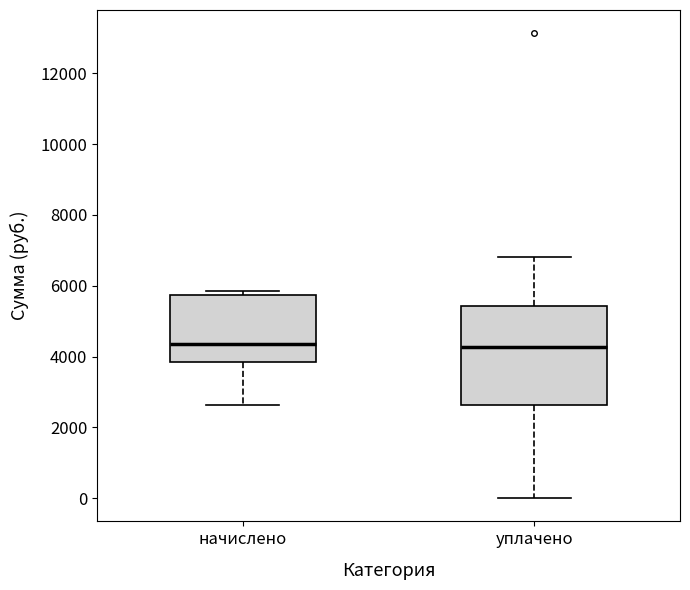

Reading left to right, read every box against the y-axis: the position of its median line, the range the box covers, and the ends of its whiskers. The values are not printed on the chart, so give them approximately, as read against the axis.

начислено: median 4400, box 3800 to 5800, whiskers 2600 to 5800 (just above the box's upper edge)
уплачено: median 4200, box 2600 to 5400, whiskers 0 to 6800